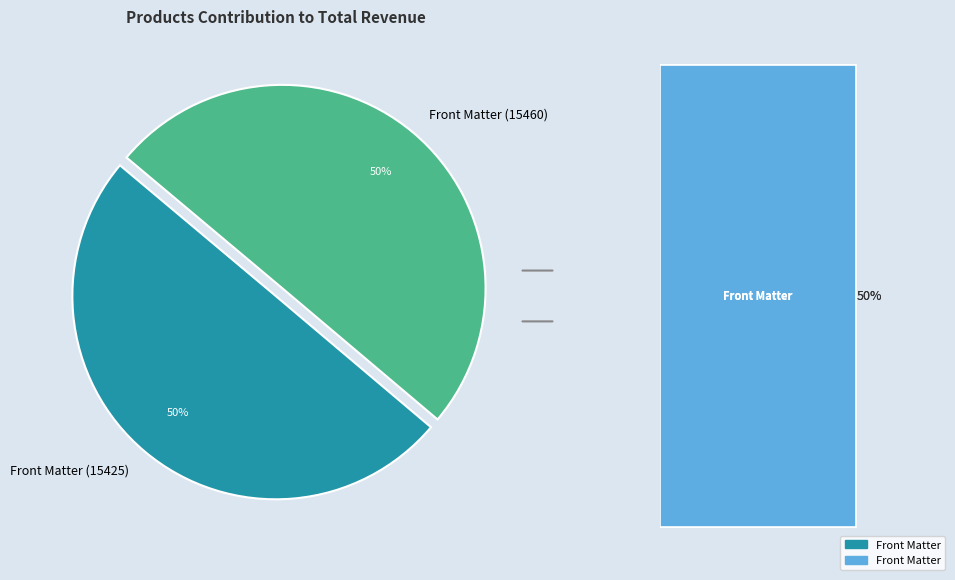

What is the total percentage of Front Matter (15460) and Front Matter (15425)?

100.0%